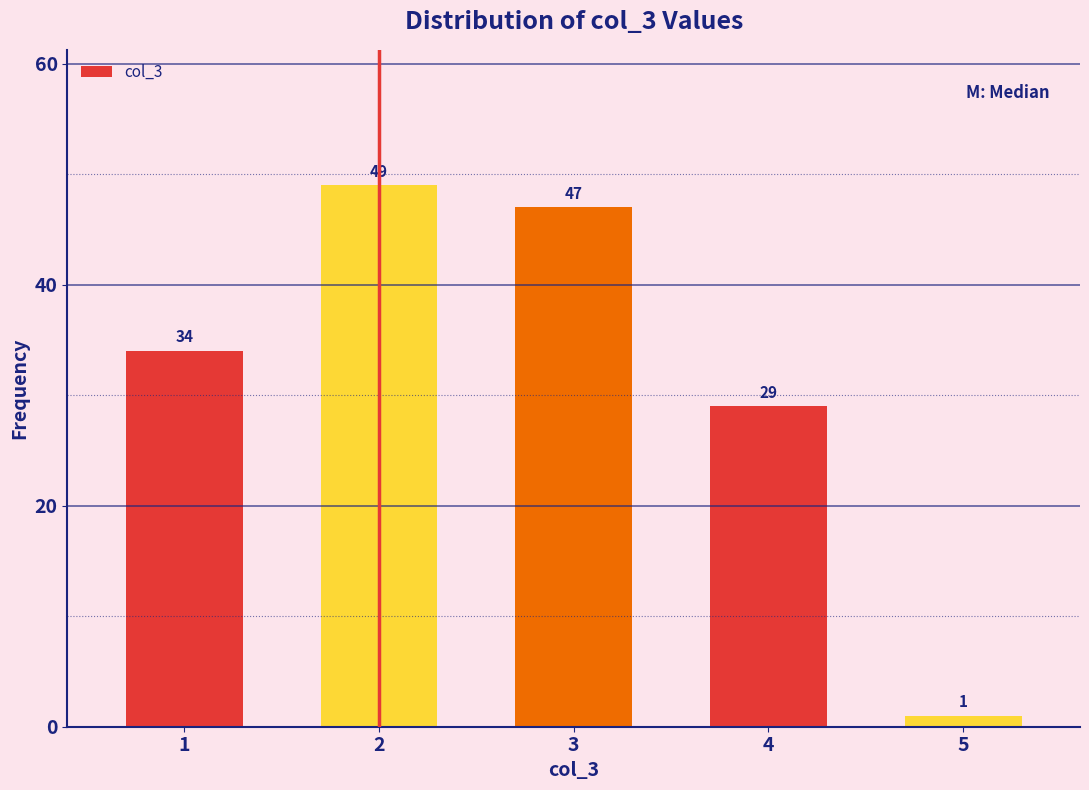

Reading left to right, what are all the values shown in this chart?

34	49	47	29	1